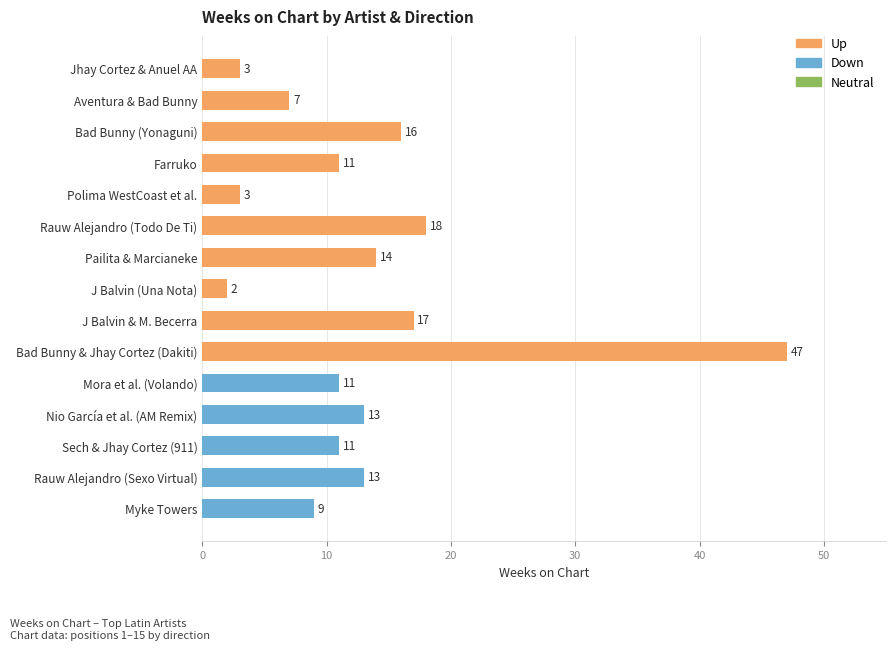

Approximately how many times larger is the value at Farruko compared to Bad Bunny (Yonaguni)?

0.7